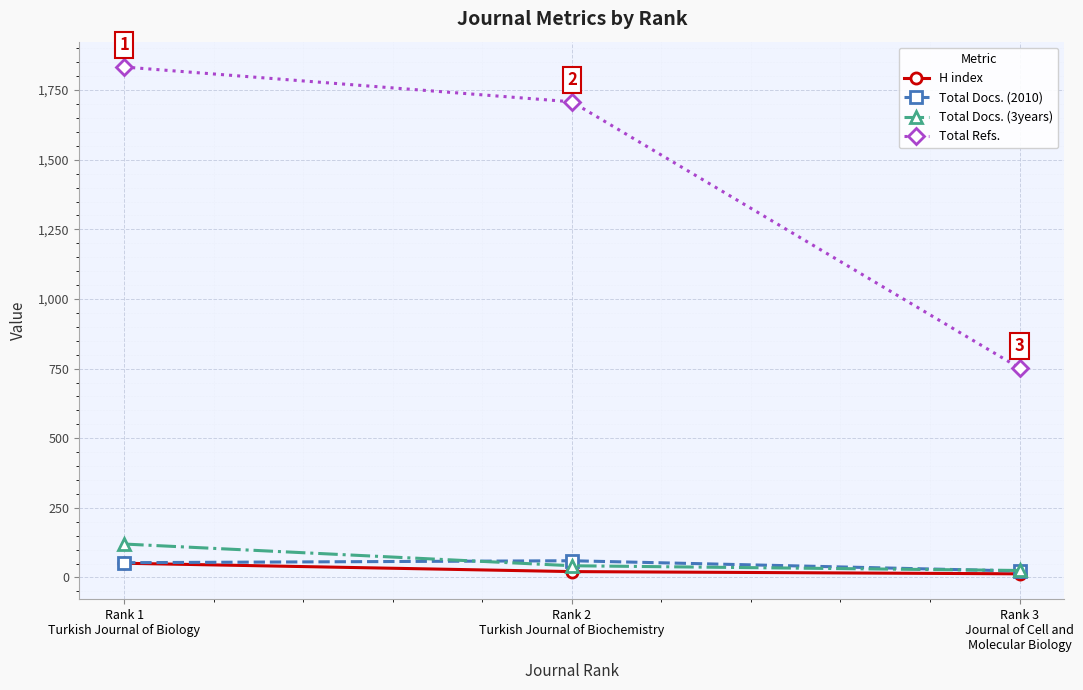

What is the smallest value displayed?

13